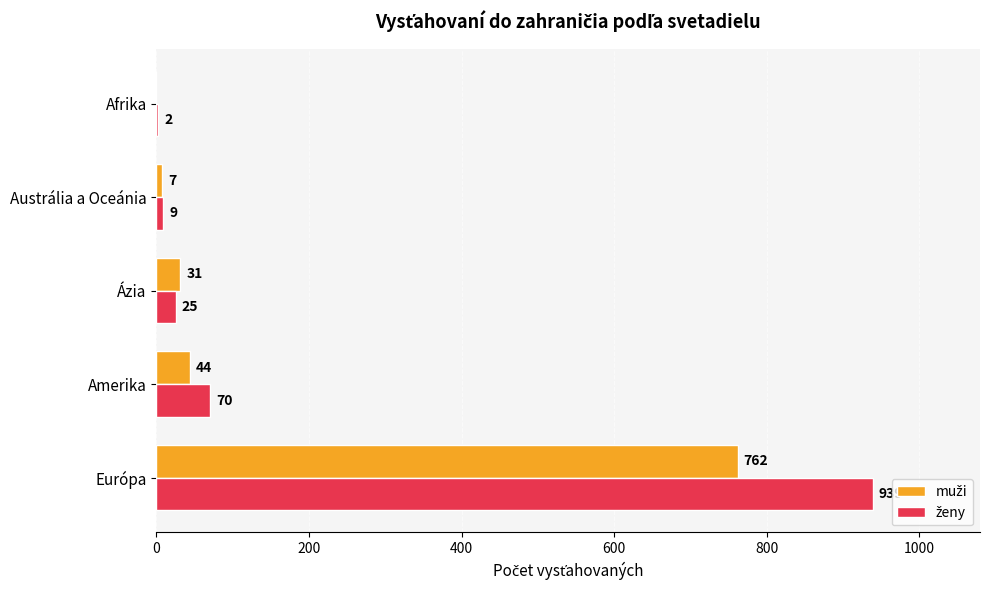

At which category is the sum across all series the highest?

Európa